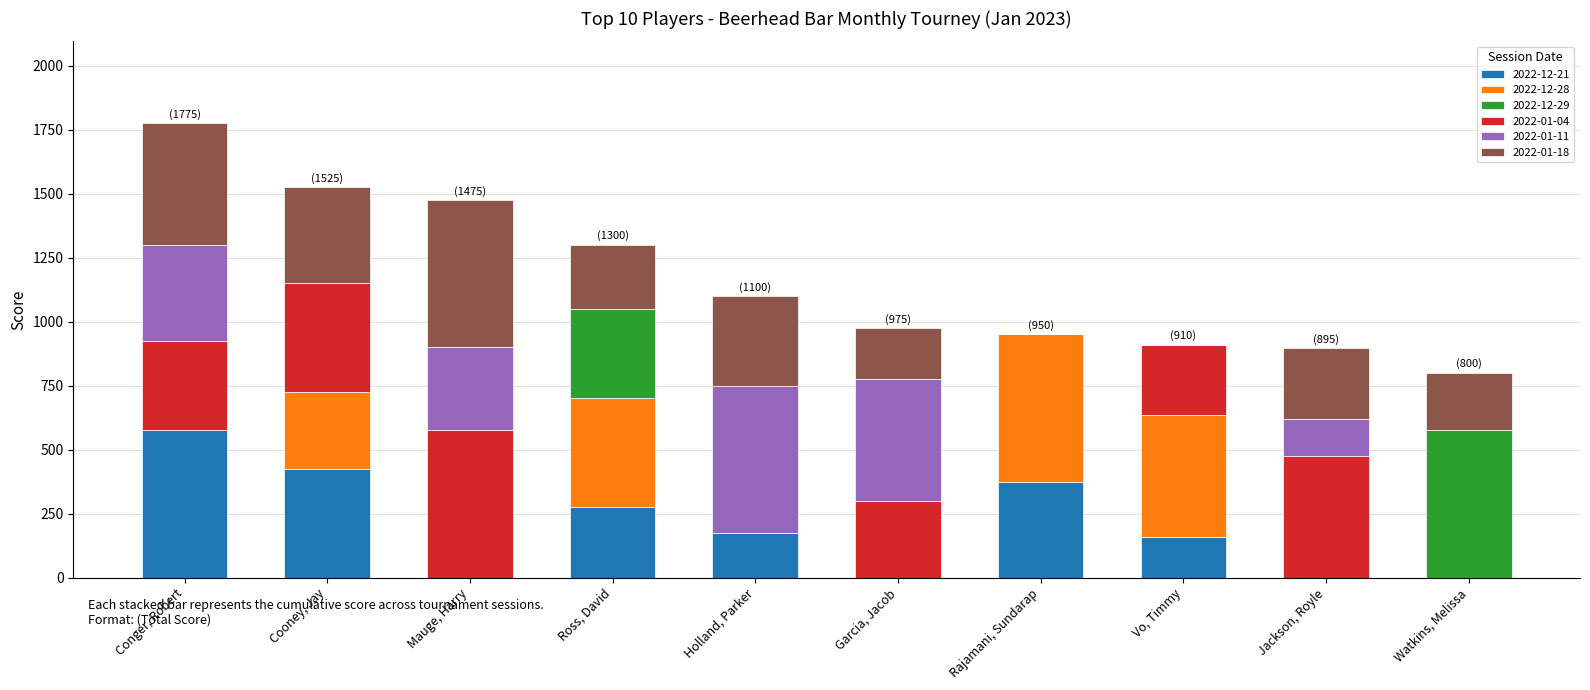

How many distinct data groups are displayed?

6